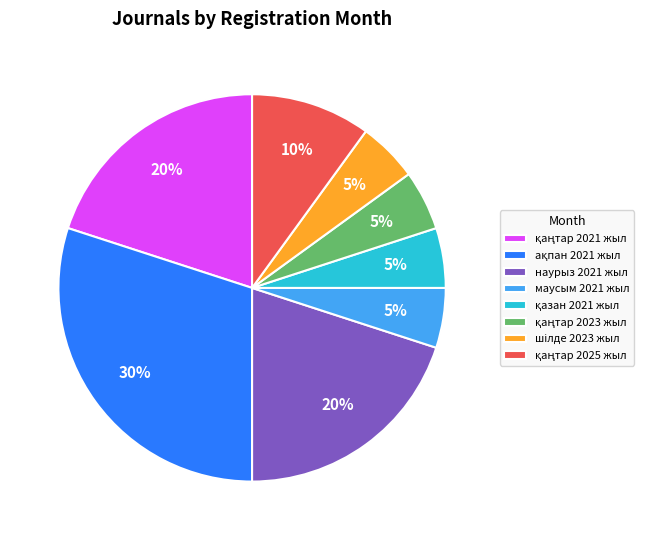

Is it true that маусым 2021 жыл is 5% of the pie?

True